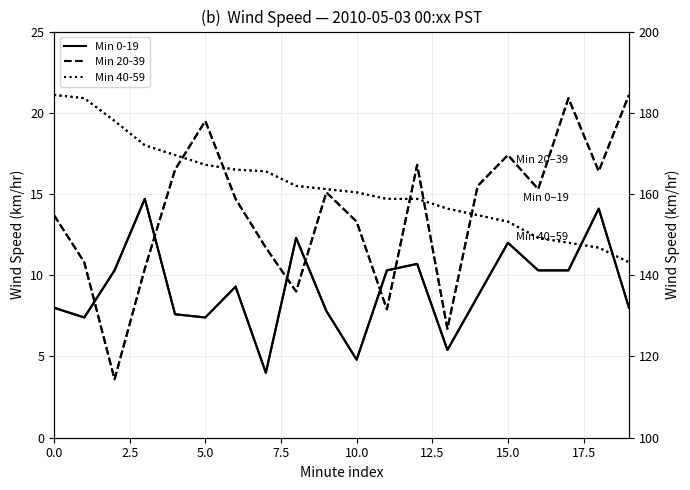

What is the sum of all Min 40-59 (scaled) values?

3239.2